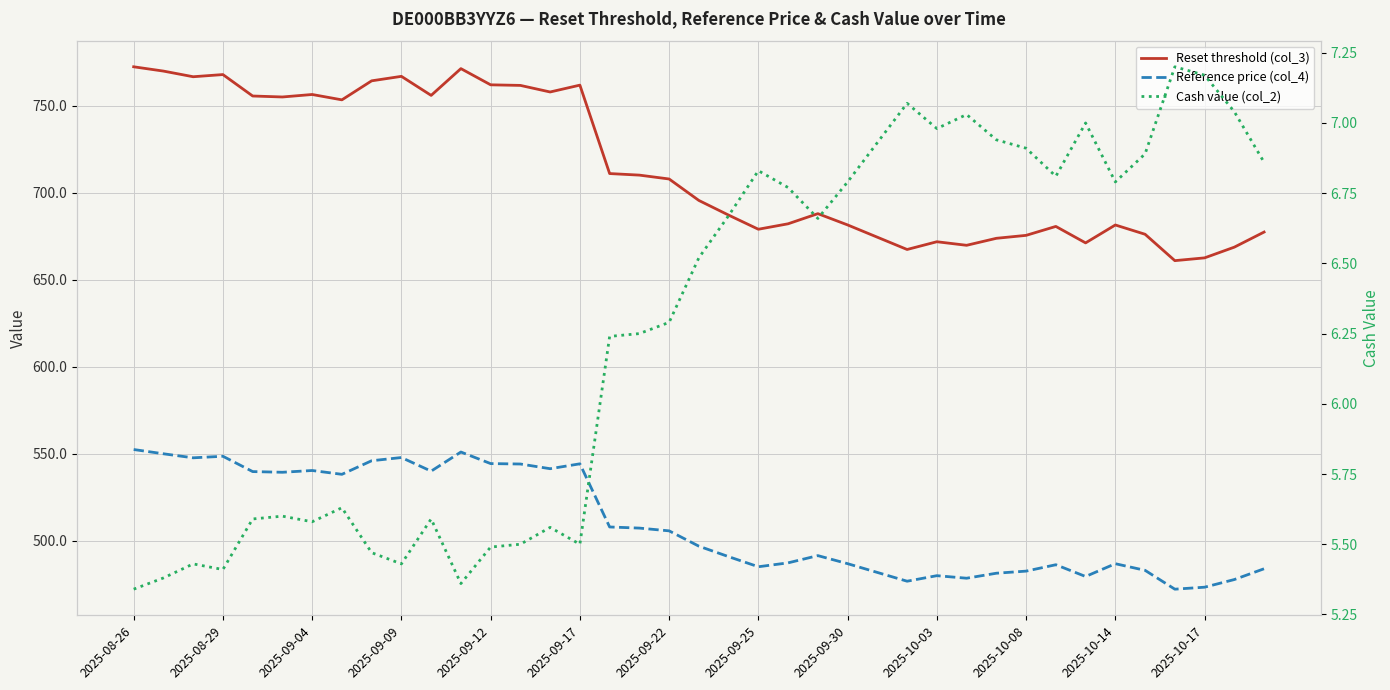

True or false: Cash value (col_2) and Reference price (col_4) cross at least once.

False